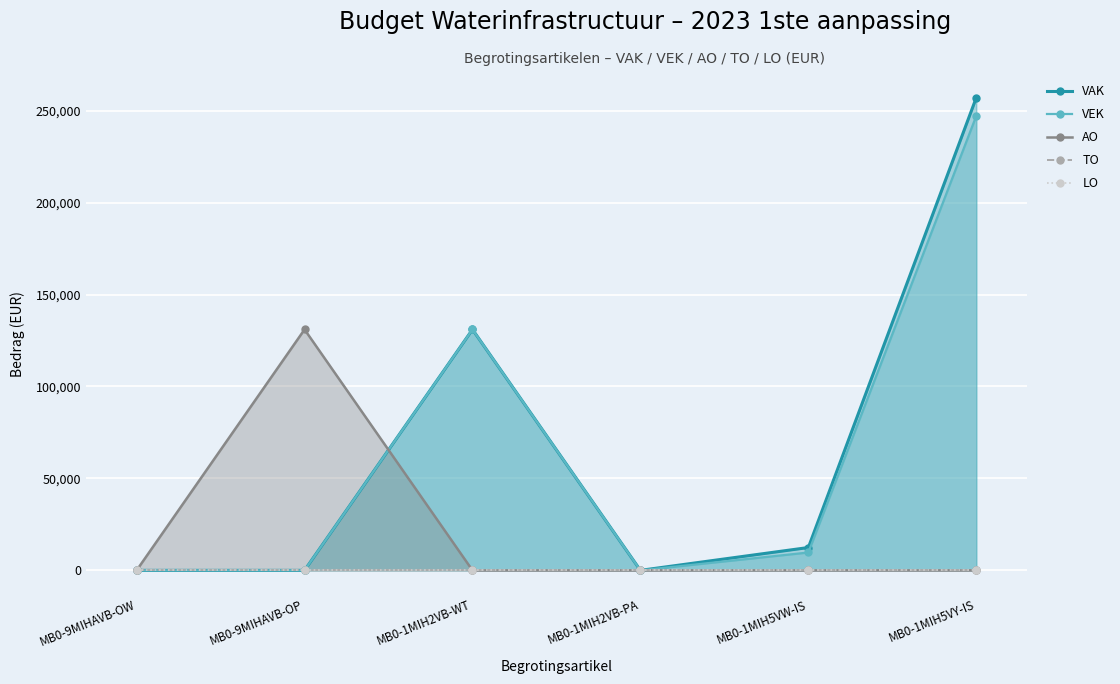

How many data points in VEK are above 9716?

2